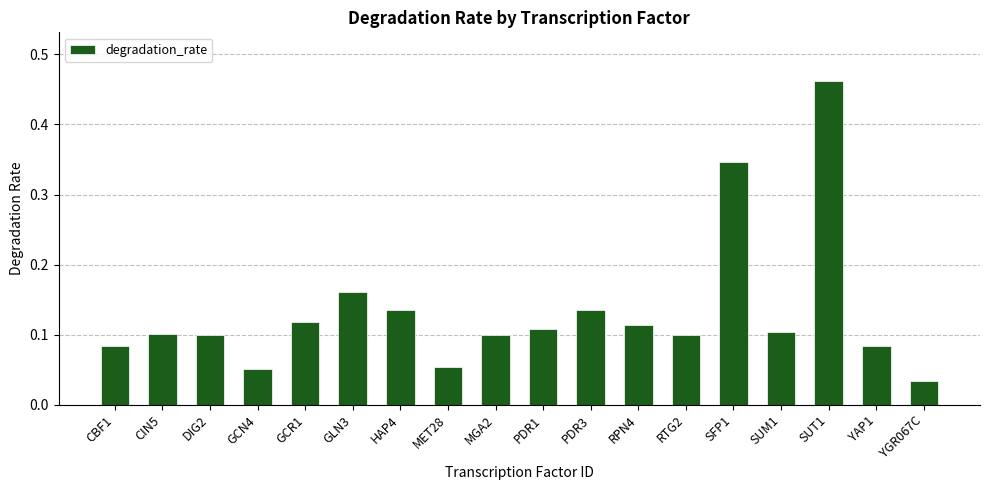

Which category has the lowest value across all series?

YGR067C